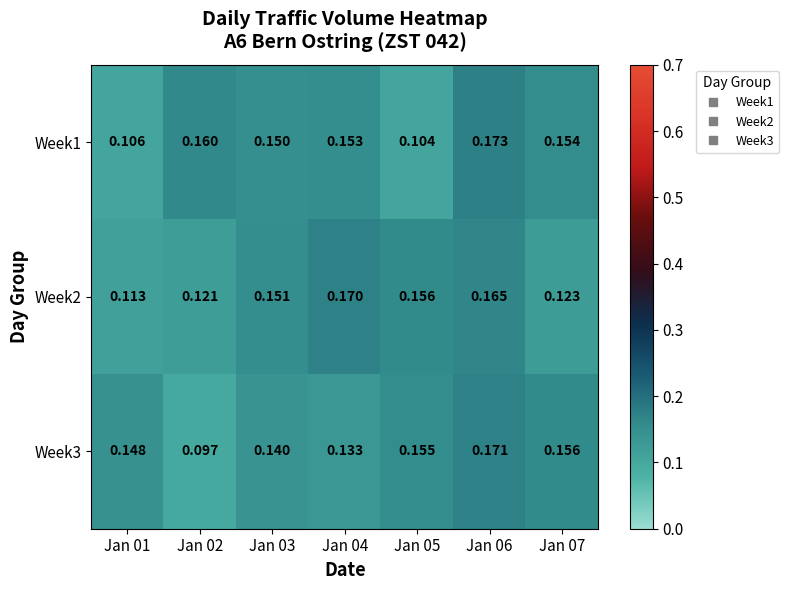

Is the value of Week1 at Jan 06 greater than the value of Week3 at Jan 03?

Yes